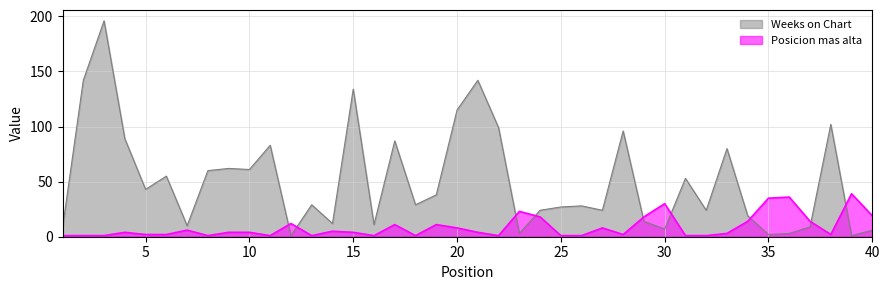

How many categories are shown in the chart?

40